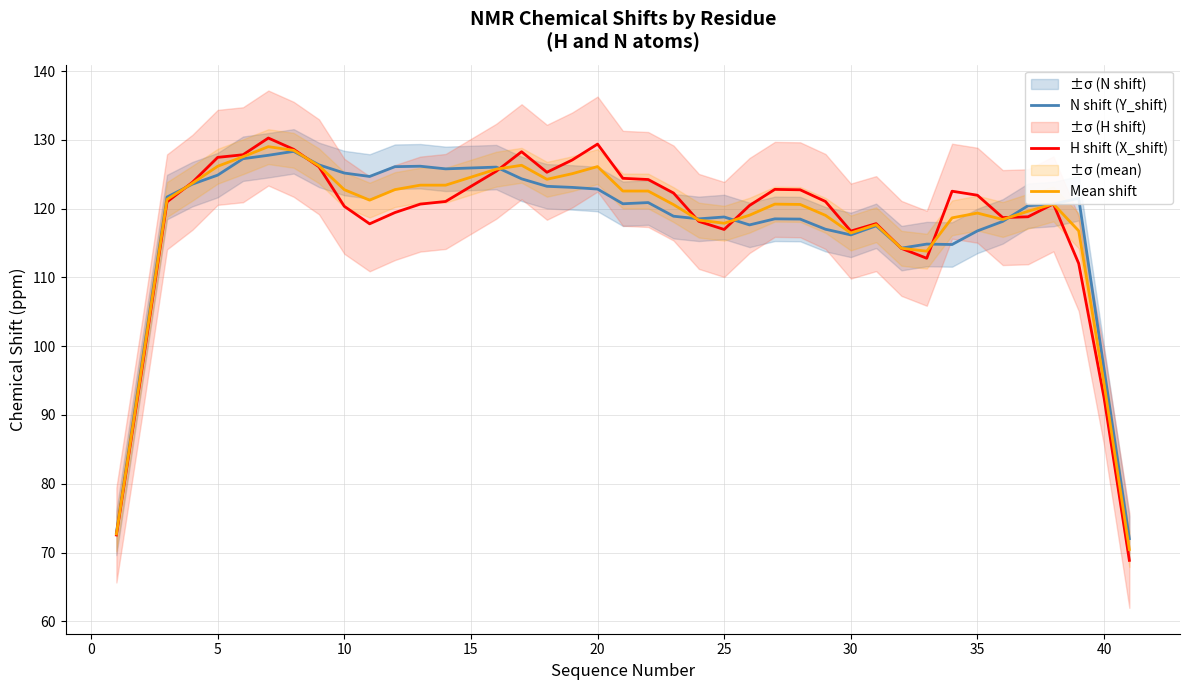

What is the highest value of the H shift (X_shift) series?

130.3